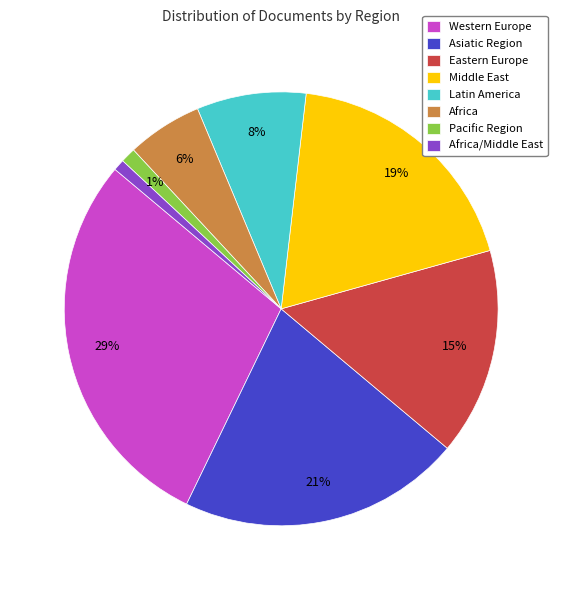

Do Africa and Asiatic Region together represent more than half of the pie?

No